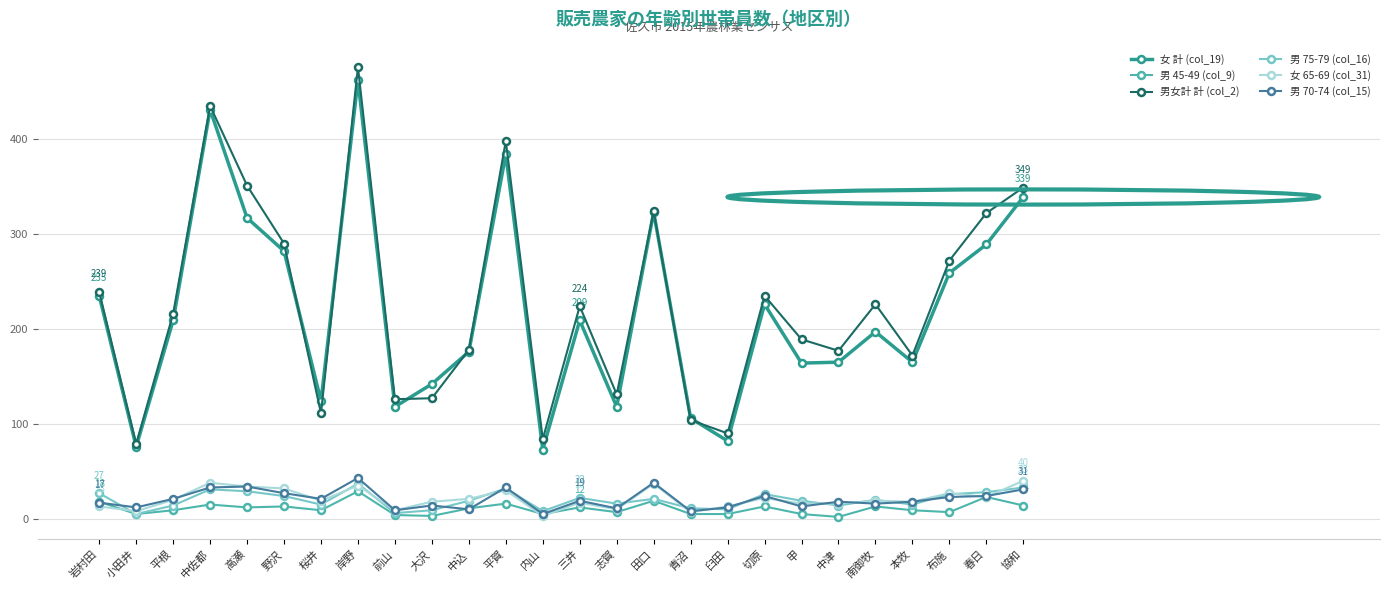

True or false: 男 45-49 (col_9) has a value of 5 at 小田井.

True